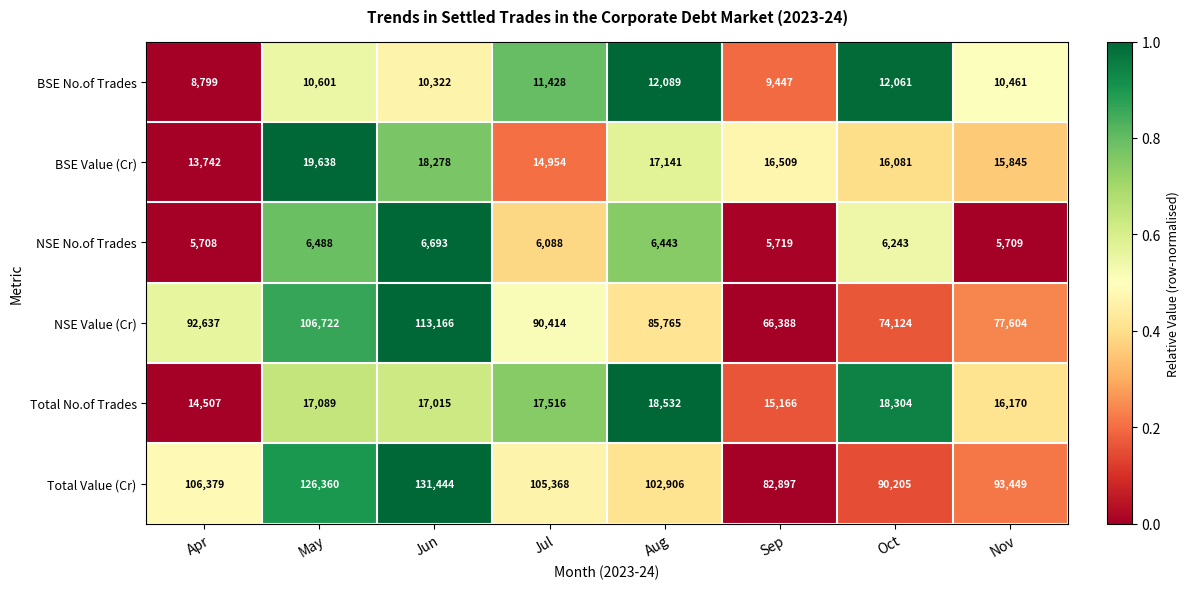

Which label corresponds to the largest value in the chart?

Jun